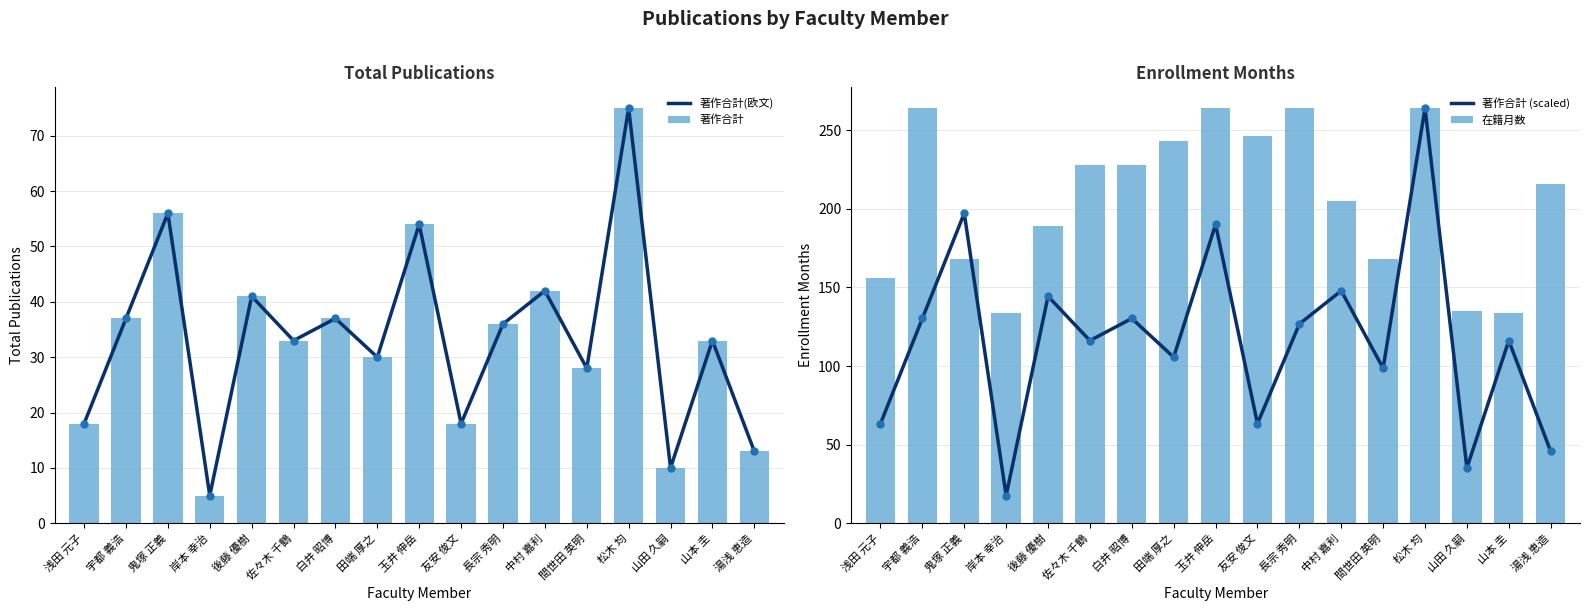

List the labels in order of 著作合計 (scaled) value, largest first.

松木 均, 鬼塚 正義, 玉井 伸岳, 中村 嘉利, 後藤 優樹, 宇都 義浩, 白井 昭博, 長宗 秀明, 佐々木 千鶴, 山本 圭, 田端 厚之, 間世田 英明, 浅田 元子, 友安 俊文, 湯浅 恵造, 山田 久嗣, 岸本 幸治